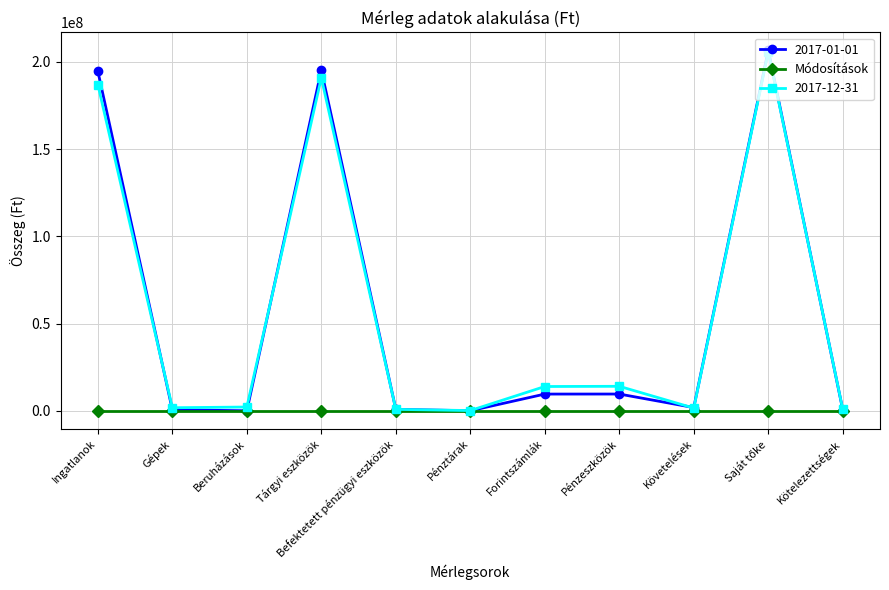

What is the total value across all series at Pénzeszközök?

23635350